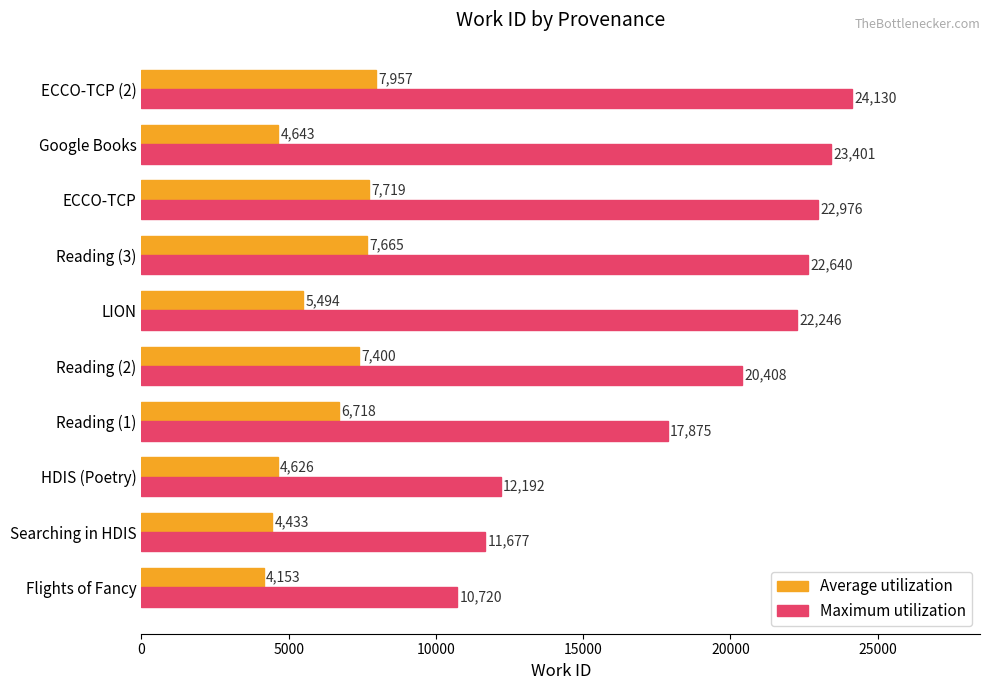

What is the sum of the Maximum utilization values at Reading (1) and HDIS (Poetry)?

30067